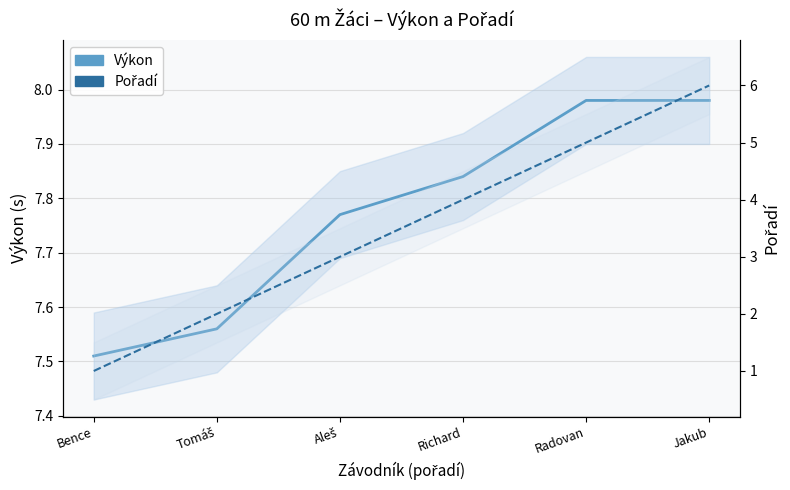

True or false: Pořadí and Výkon intersect in this chart.

False